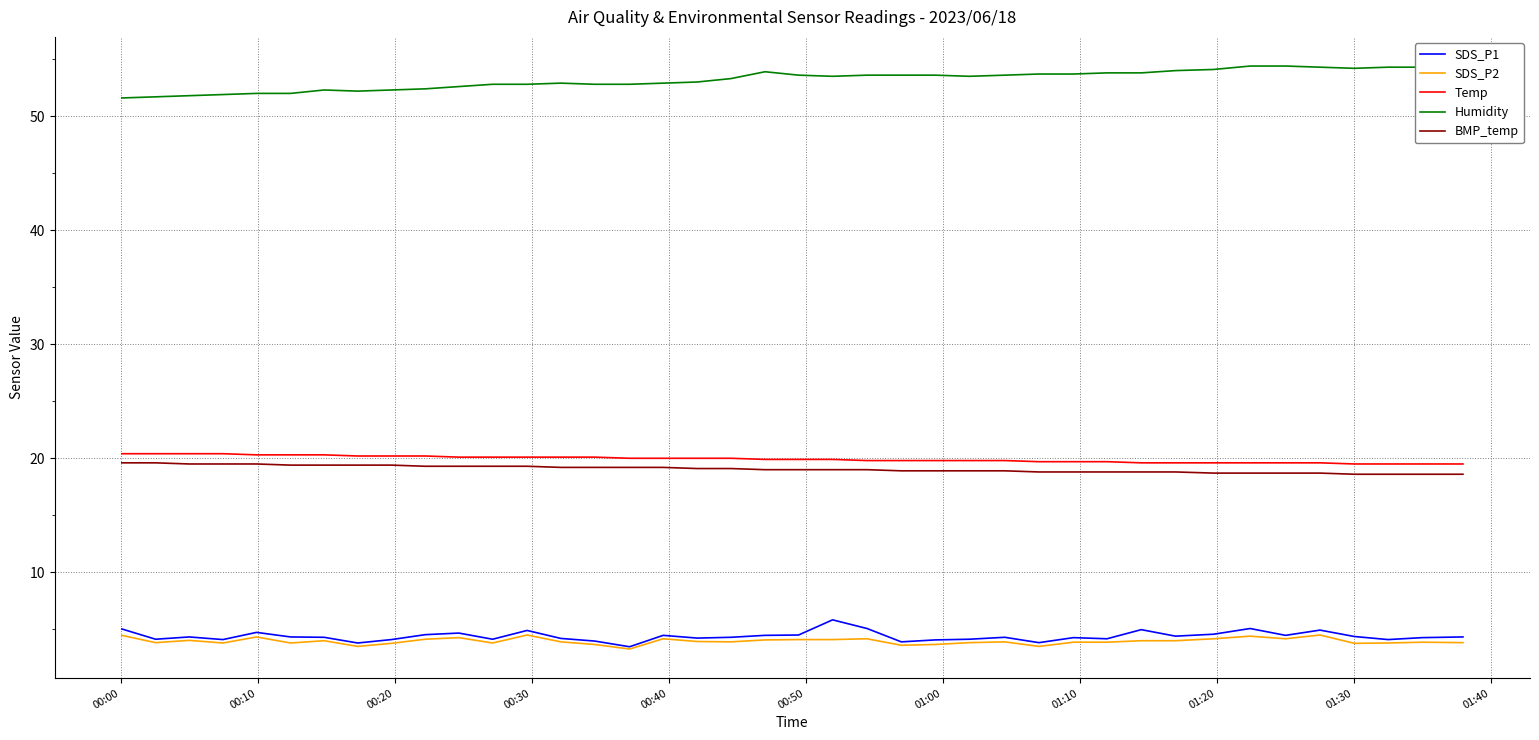

True or false: SDS_P2 and Temp cross at least once.

False